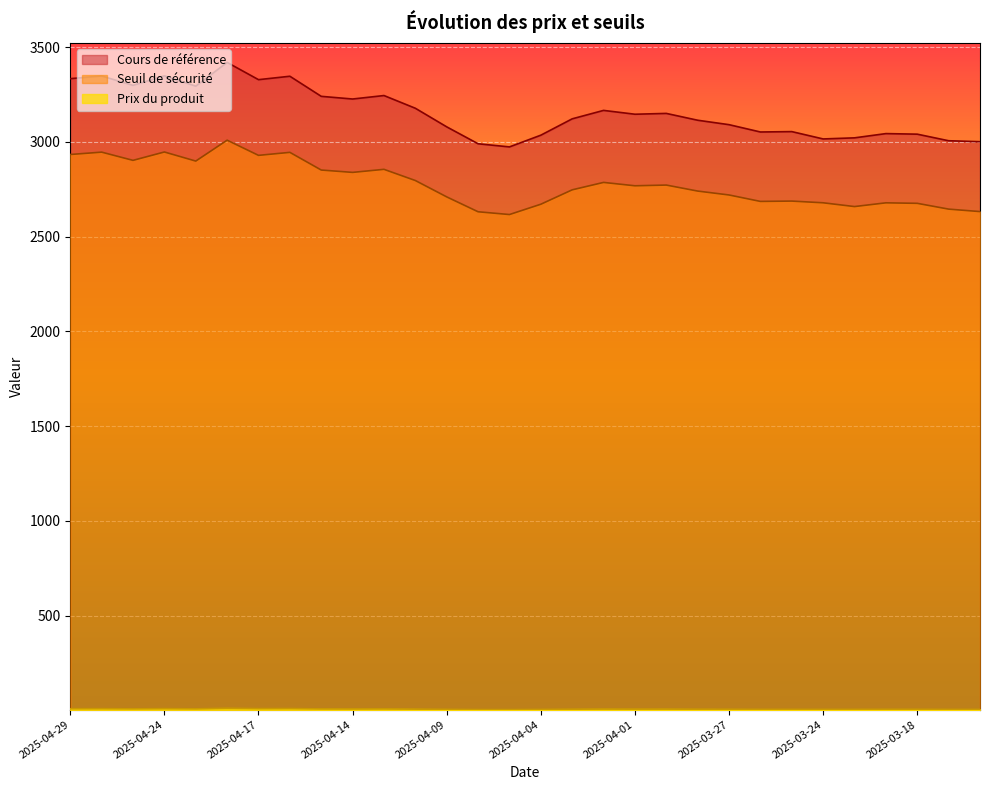

The Prix du produit series shows 7.7 at 2025-04-02. True or false?

True